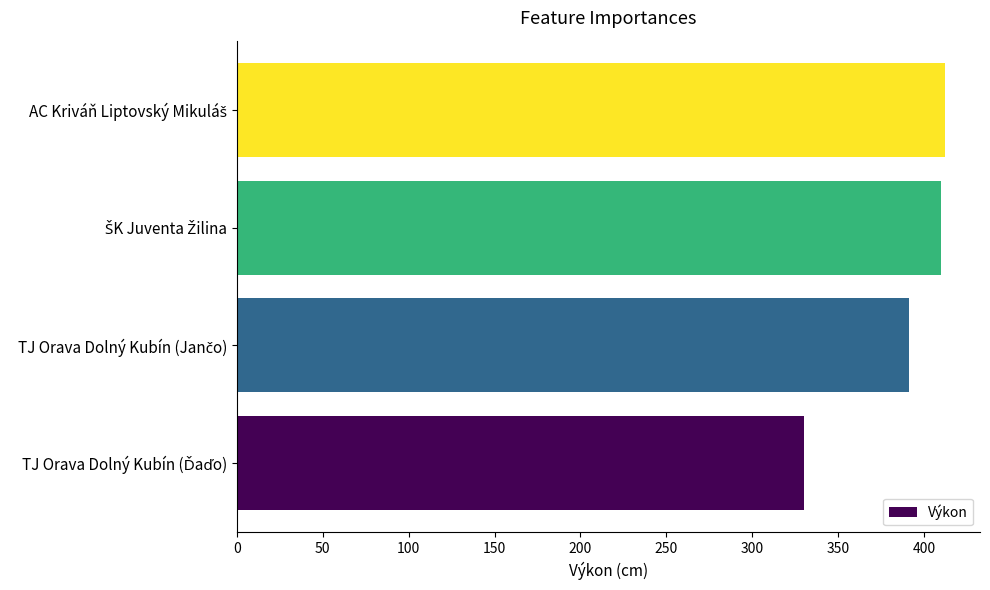

What is the greatest value displayed?

412